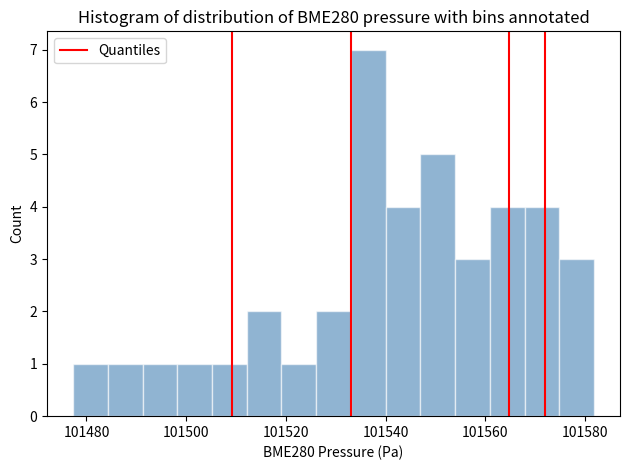

Around what value on the x-axis is the tallest bar? Give the approximate position of its centre, as read against the axis.

101536